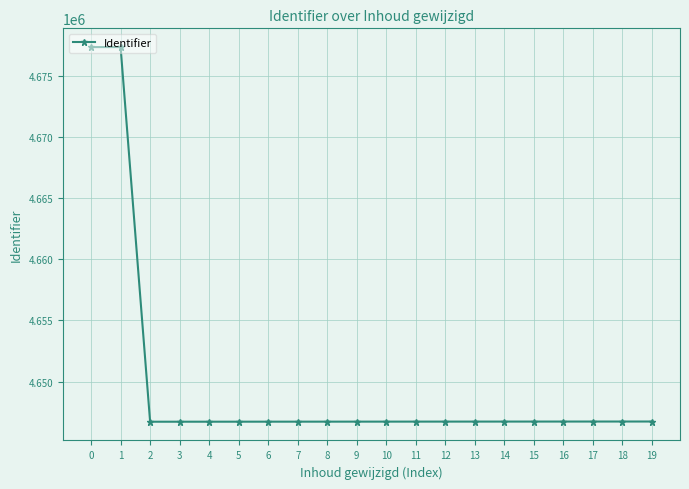

What is the sum of all values?

92995775